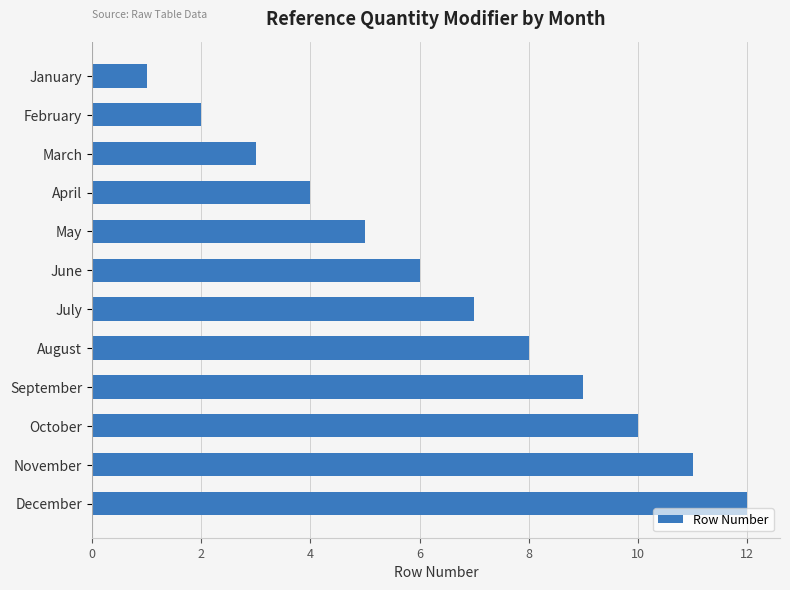

Does the chart contain any negative values?

No